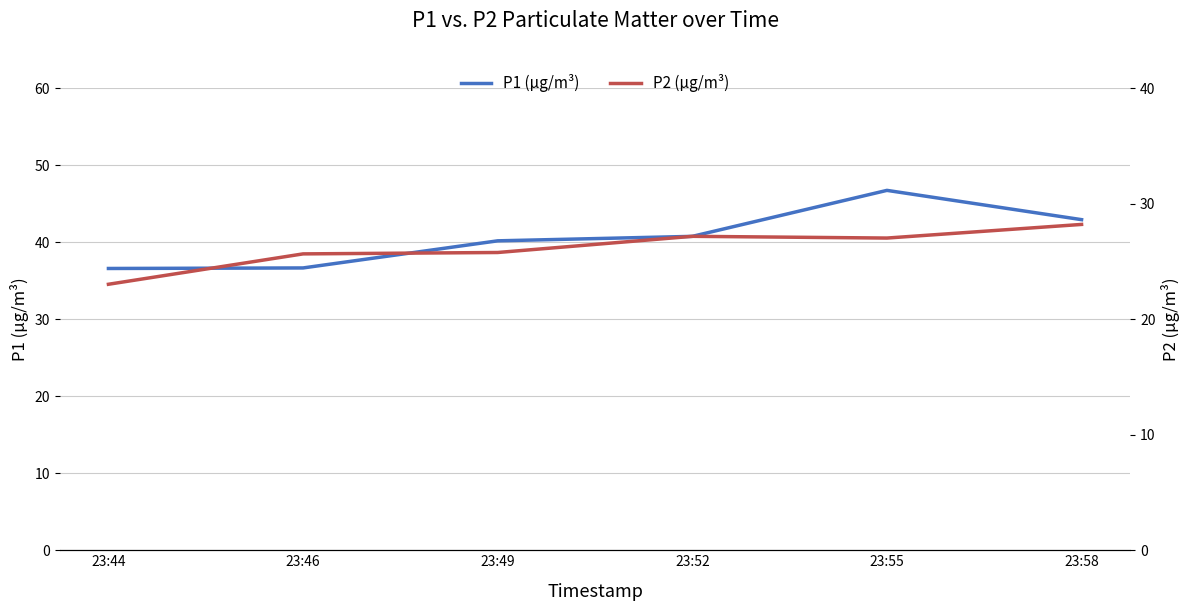

List the series in order of their peak value, highest first.

P1 (µg/m³), P2 (µg/m³)